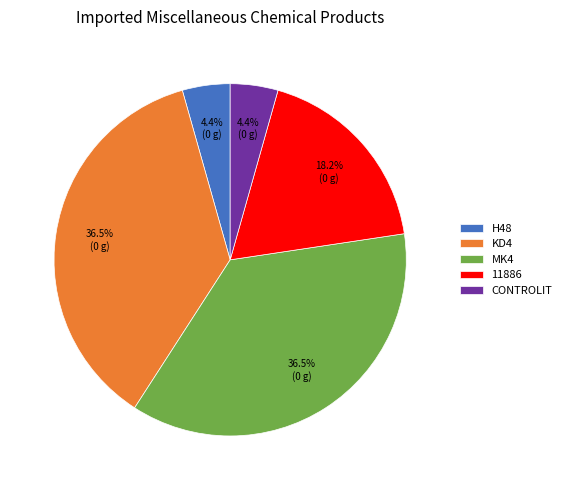

Which has a higher value, H48 or MK4?

MK4